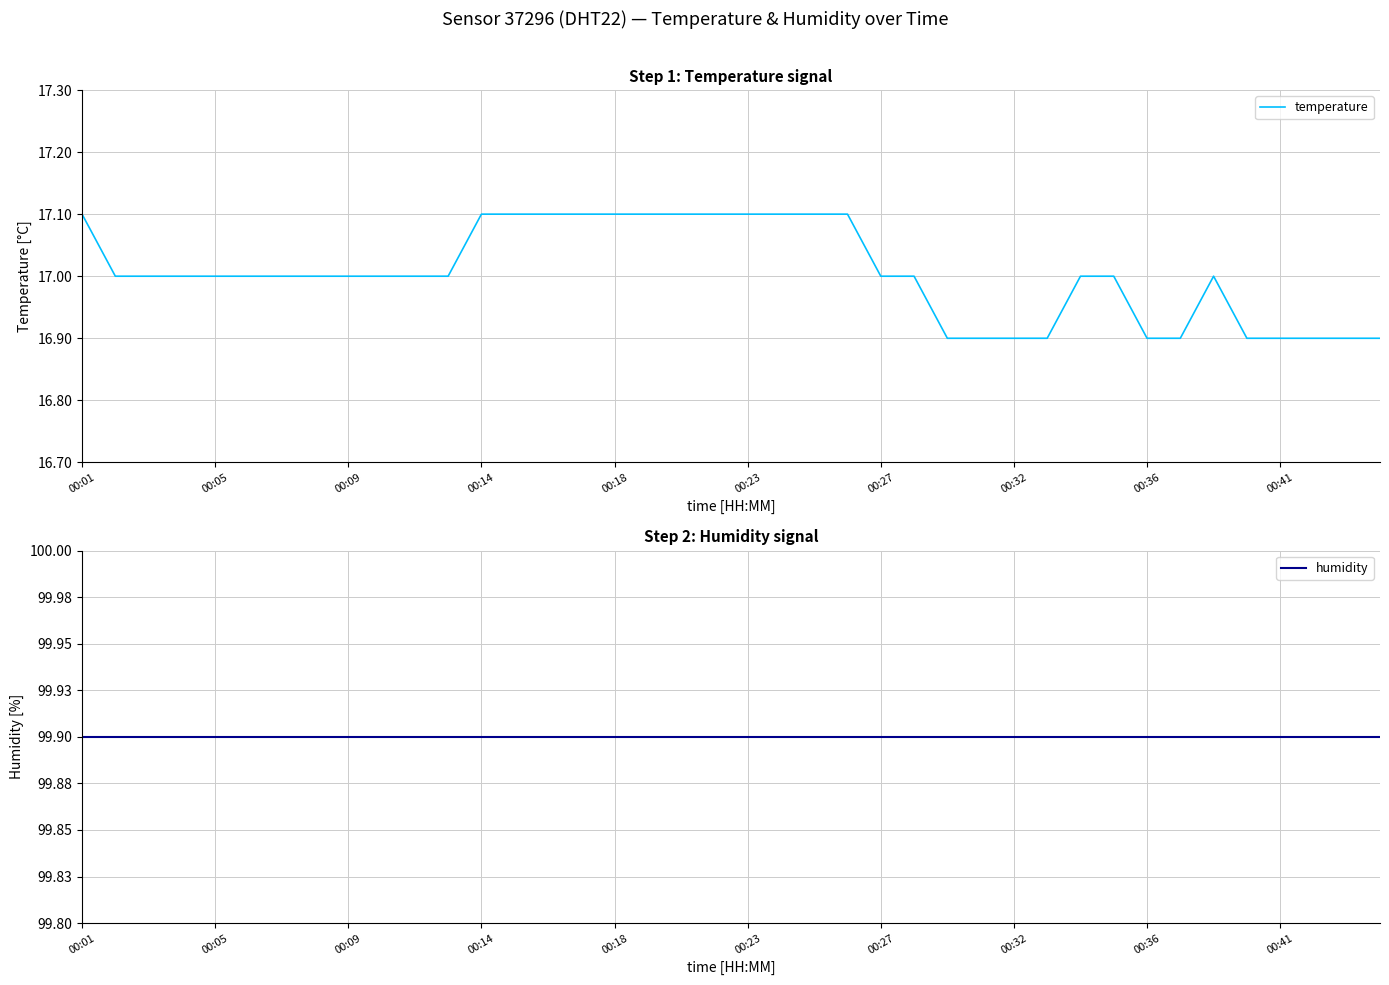

True or false: temperature and humidity intersect in this chart.

False